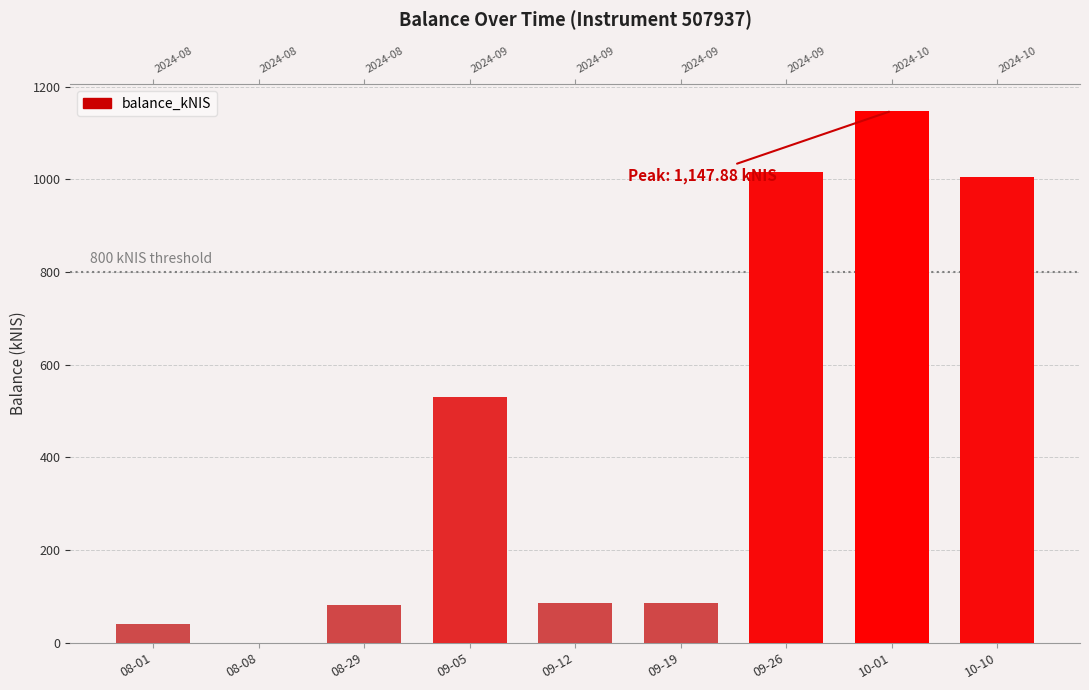

Rank the categories by value from highest to lowest.

10-01, 09-26, 10-10, 09-05, 09-12, 09-19, 08-29, 08-01, 08-08